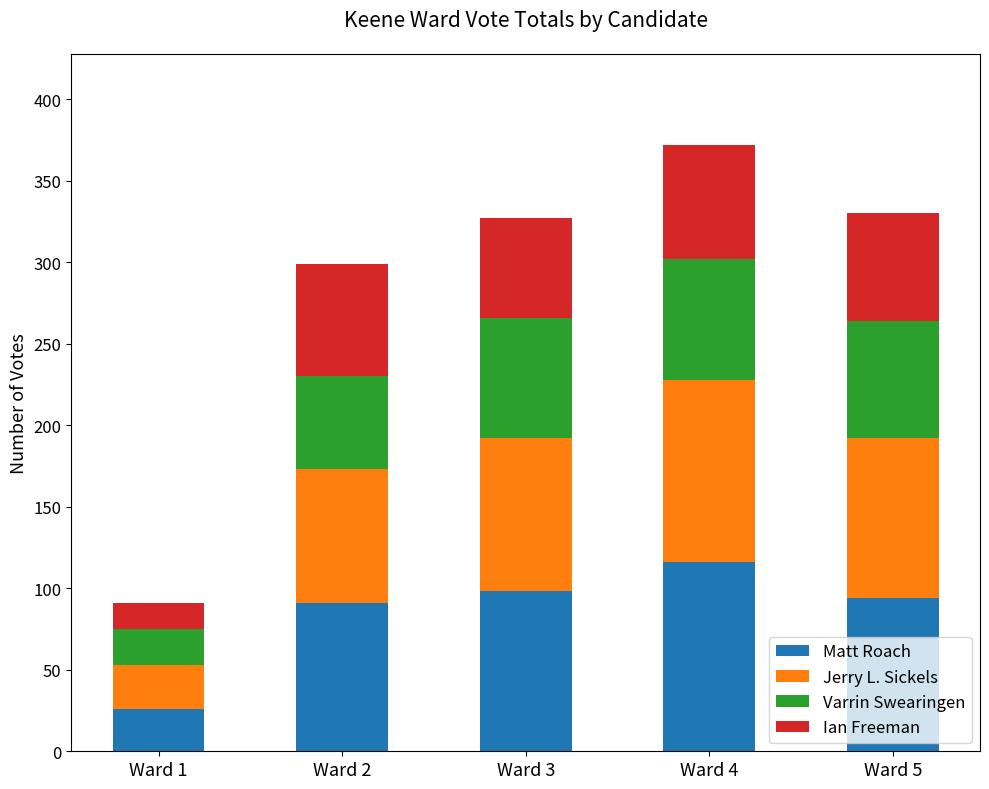

The value of Matt Roach at Ward 2 is 37. True or false?

False